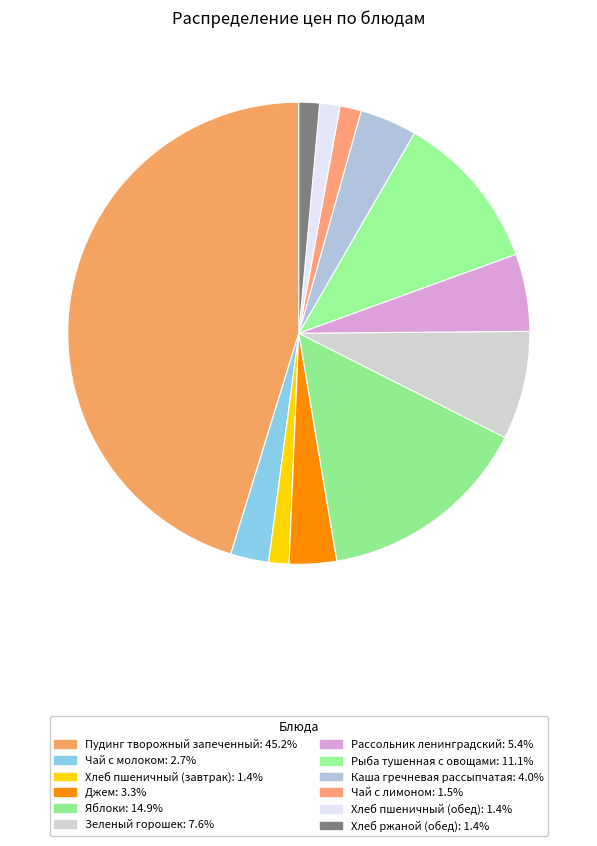

The Хлеб пшеничный (завтрак) slice represents 1% of the pie. True or false?

True